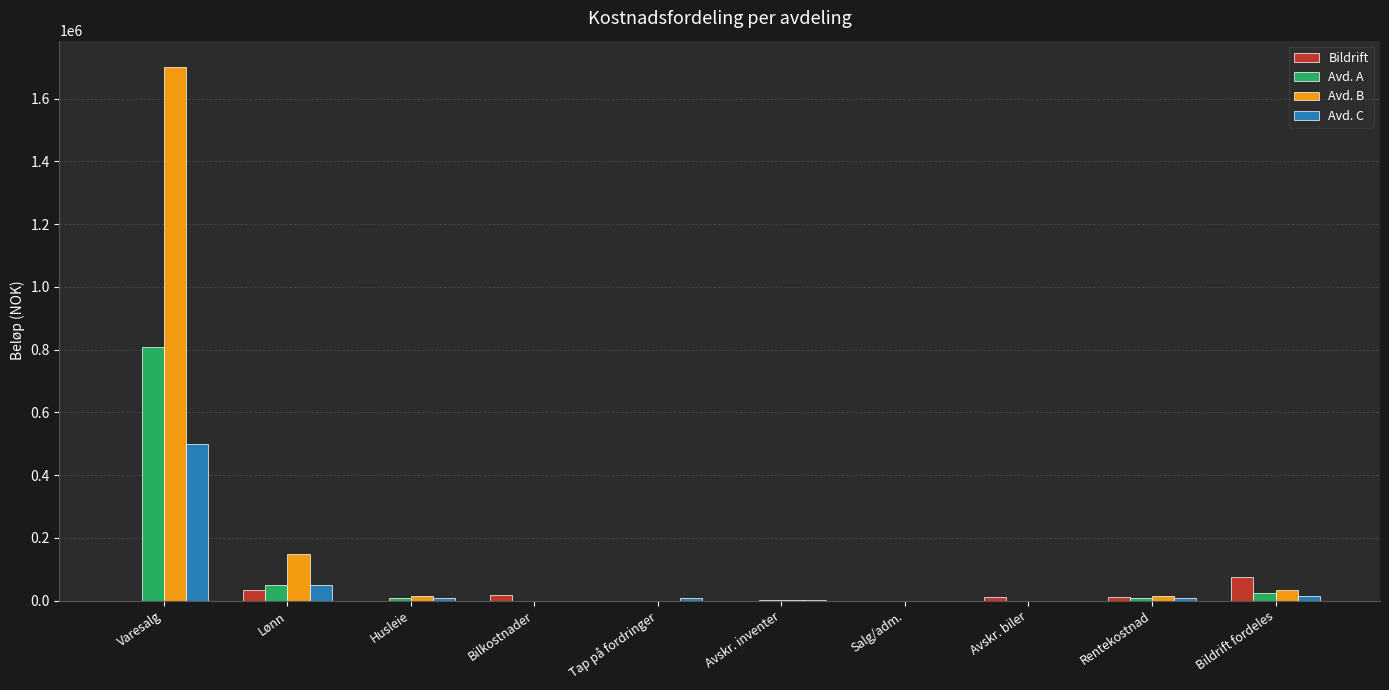

True or false: Avd. A has a value of 1114150 at Varesalg.

False